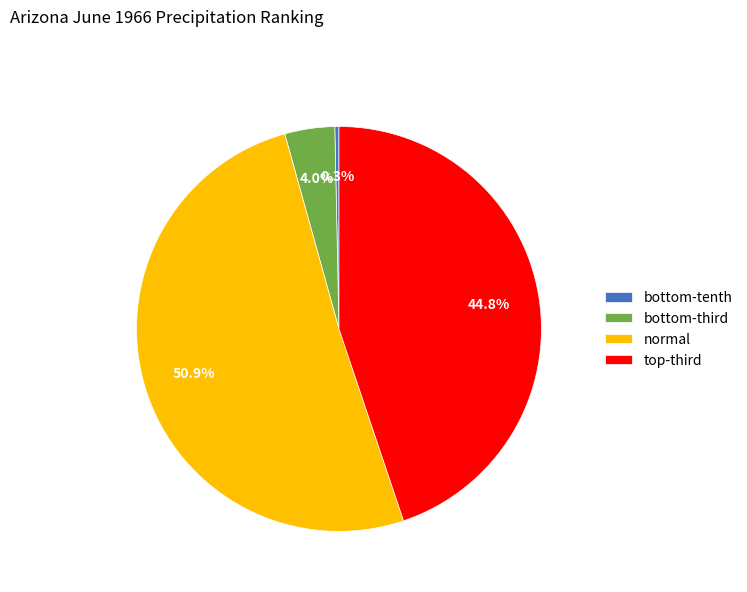

How many segments does this pie chart have?

4